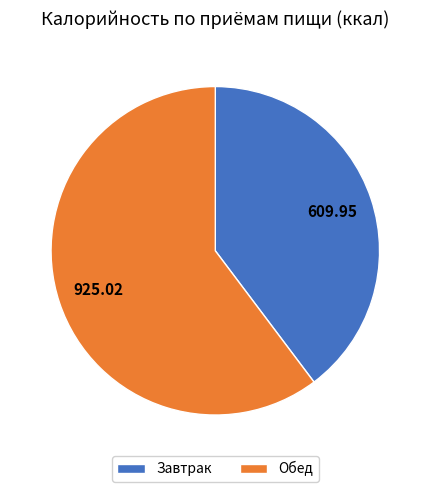

Which has a higher value, Обед or Завтрак?

Обед